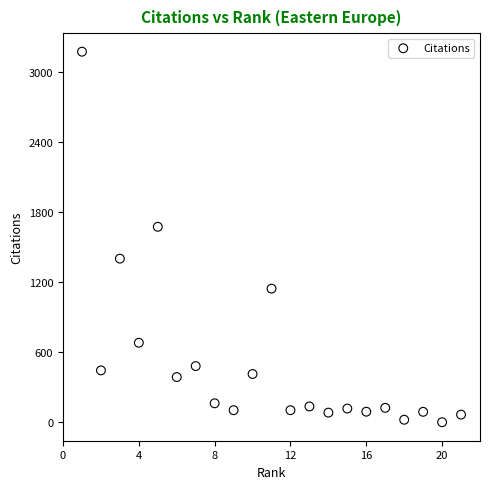

What is the range of X values (max minus min)?

20